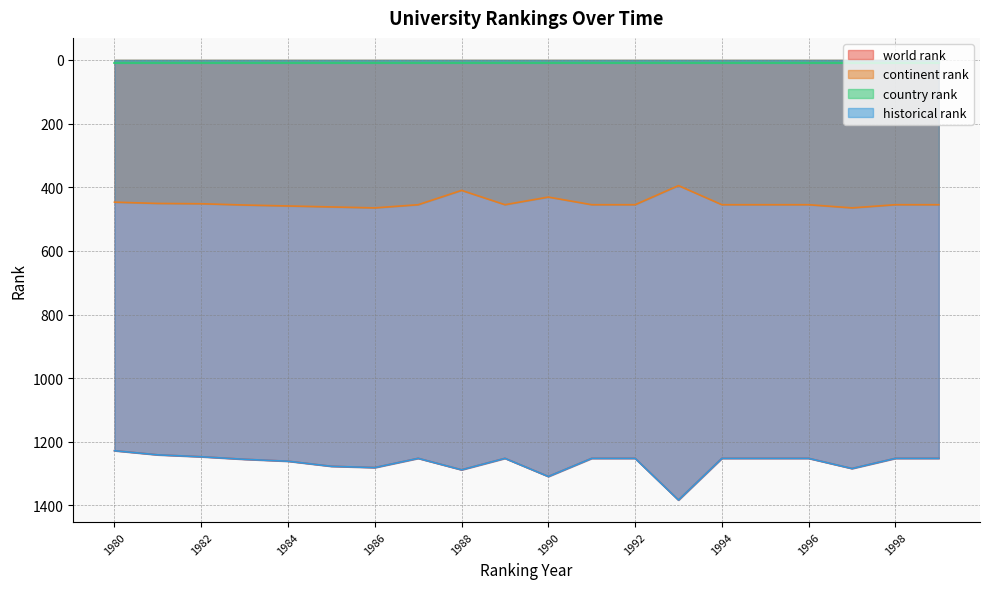

How many lines are shown in the chart?

4